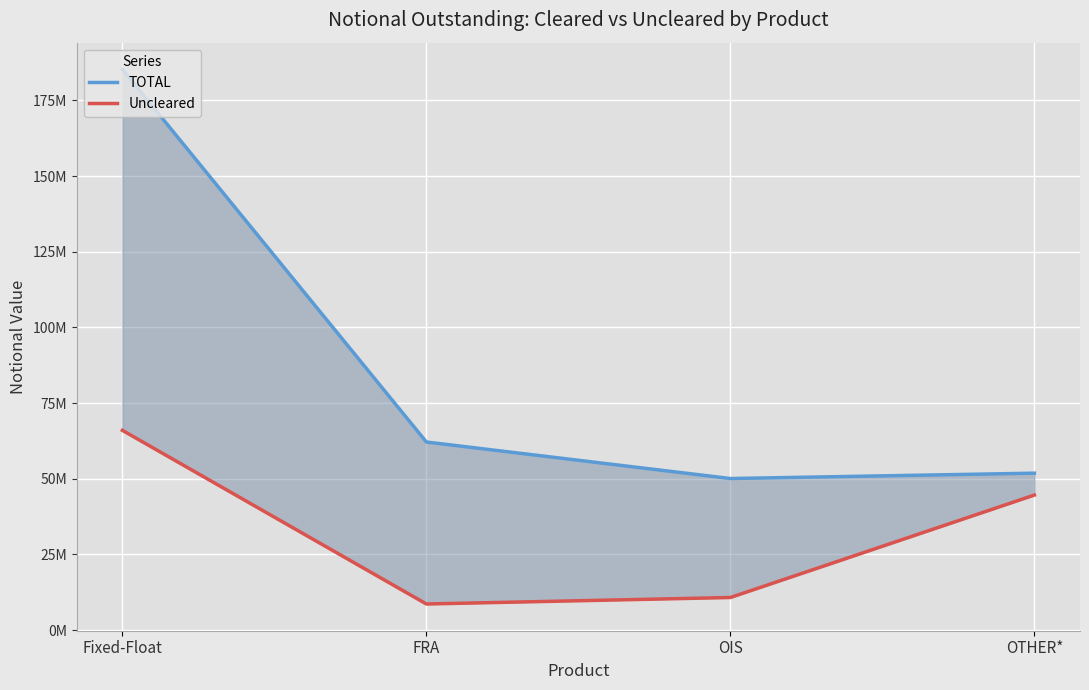

Which series changed the most between OIS and OTHER*?

Uncleared